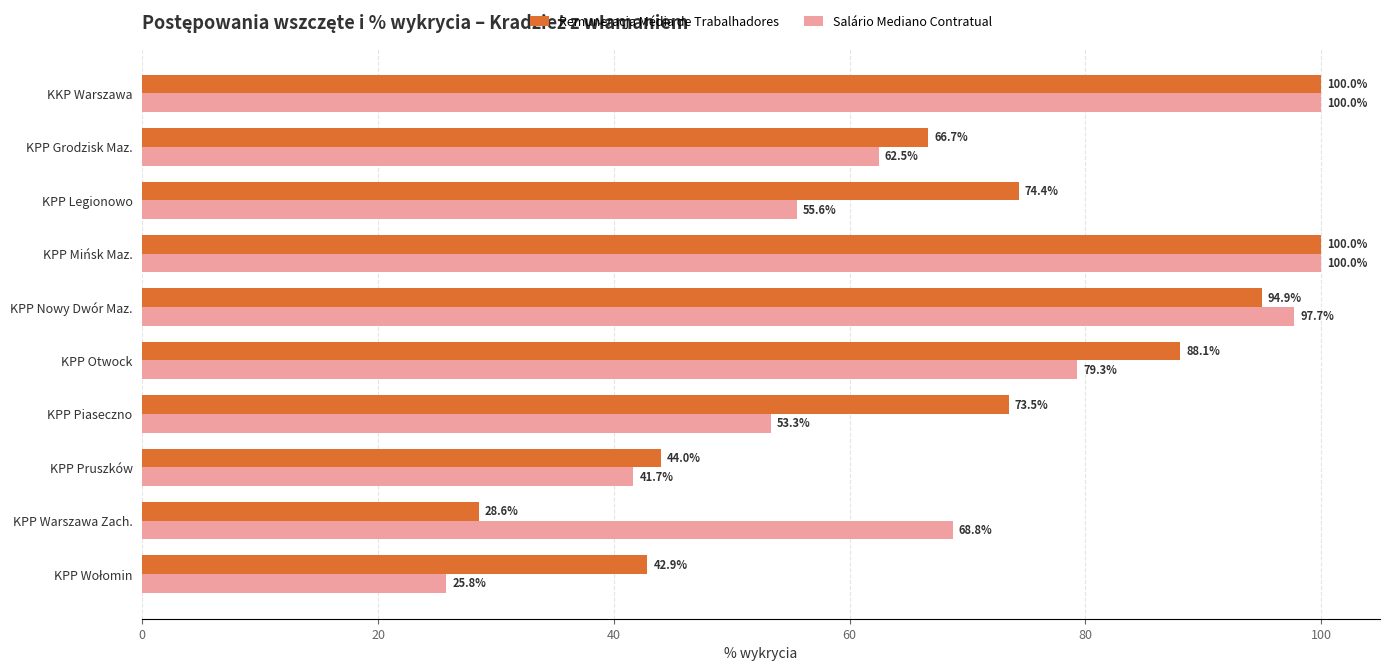

Which series has the widest spread of values?

Salário Mediano Contratual